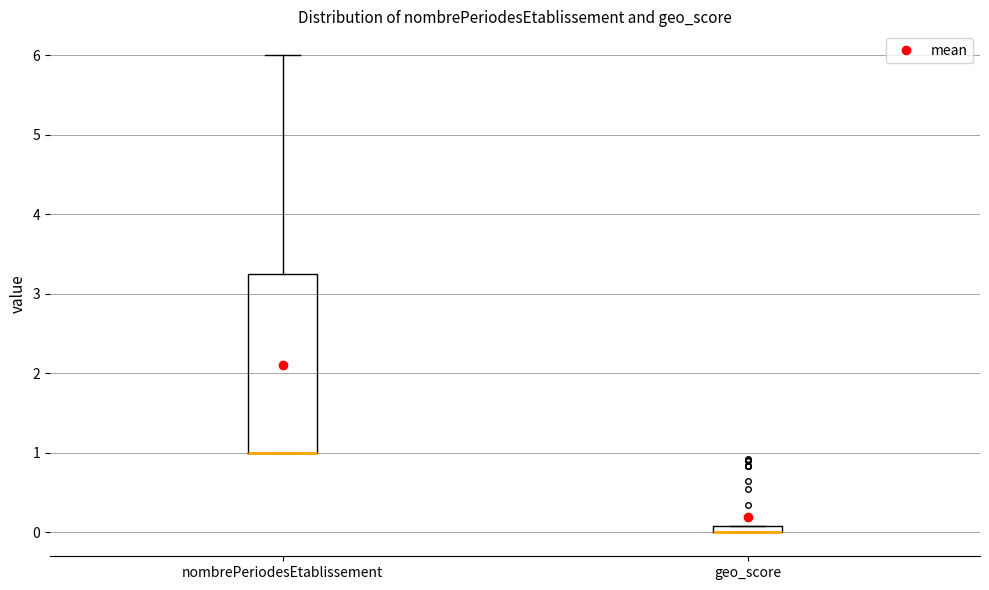

Where is the lower edge of the box for nombrePeriodesEtablissement on the y-axis? The values are not printed on the chart, so give them approximately, as read against the axis.

1.0